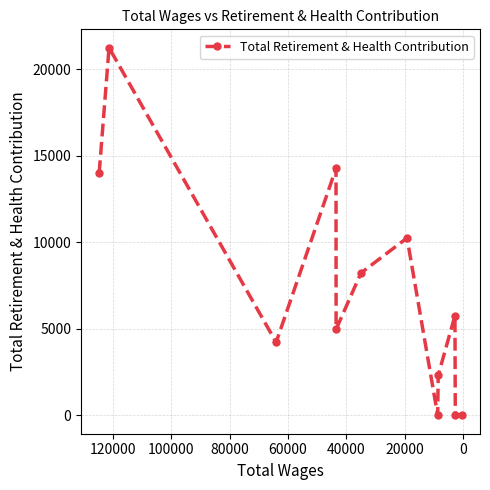

What is the difference between the values at 60000 and 0?

16275